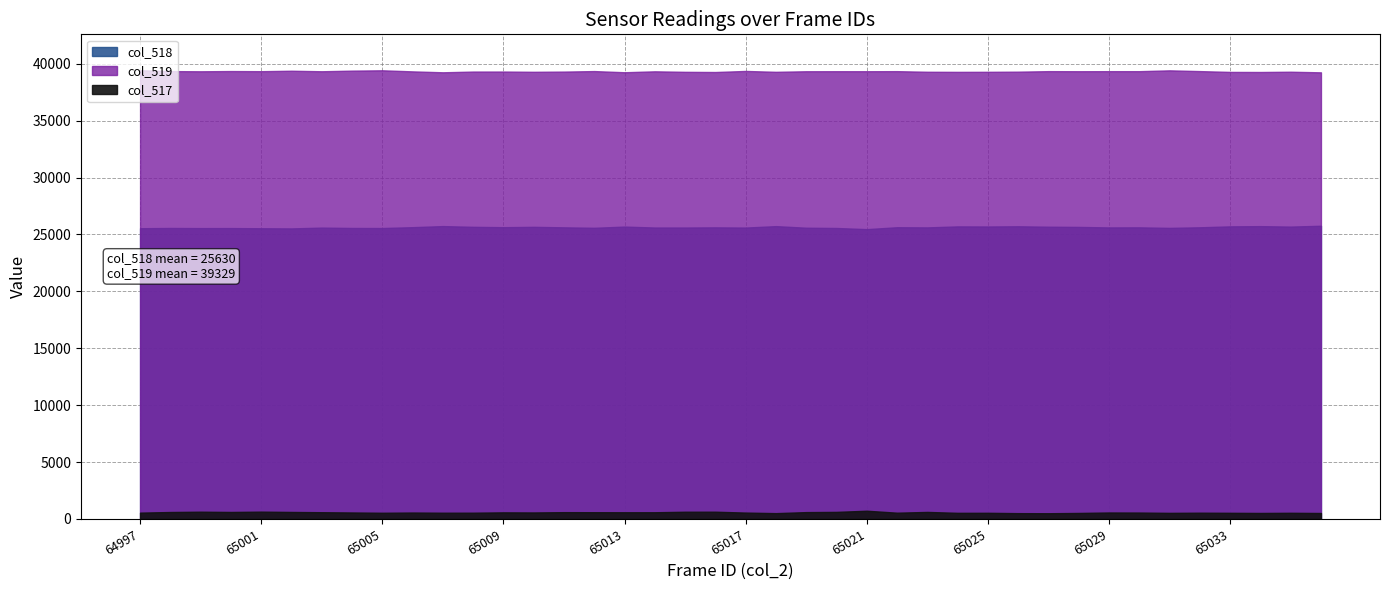

What is the sum of all col_519 values?

1573179